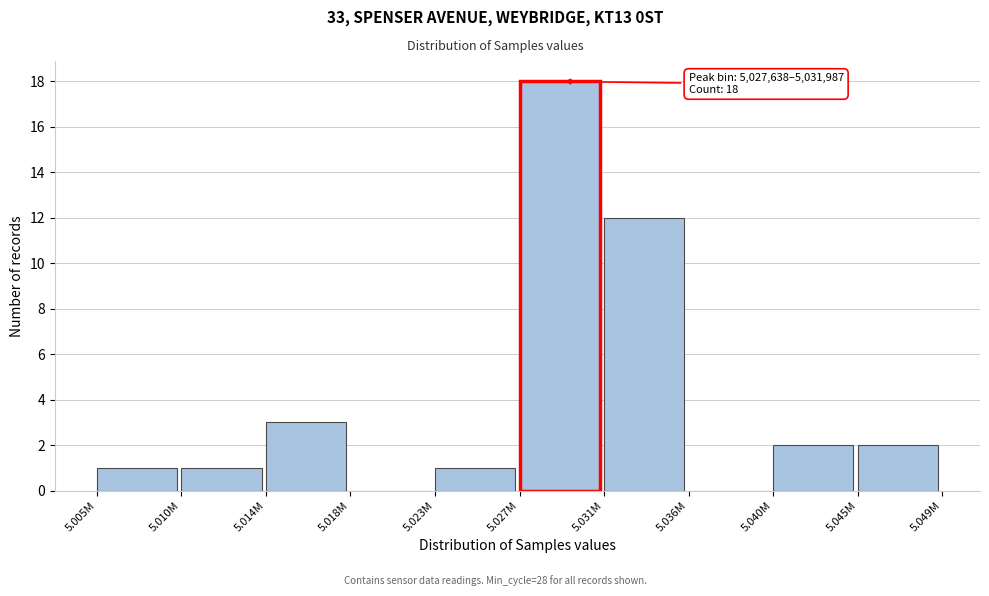

Reading left to right, what are all the values shown in this chart?

5.005M=1	5.010M=1	5.014M=3	5.018M=0	5.023M=1	5.027M=18	5.031M=12	5.036M=0	5.040M=2	5.045M=2